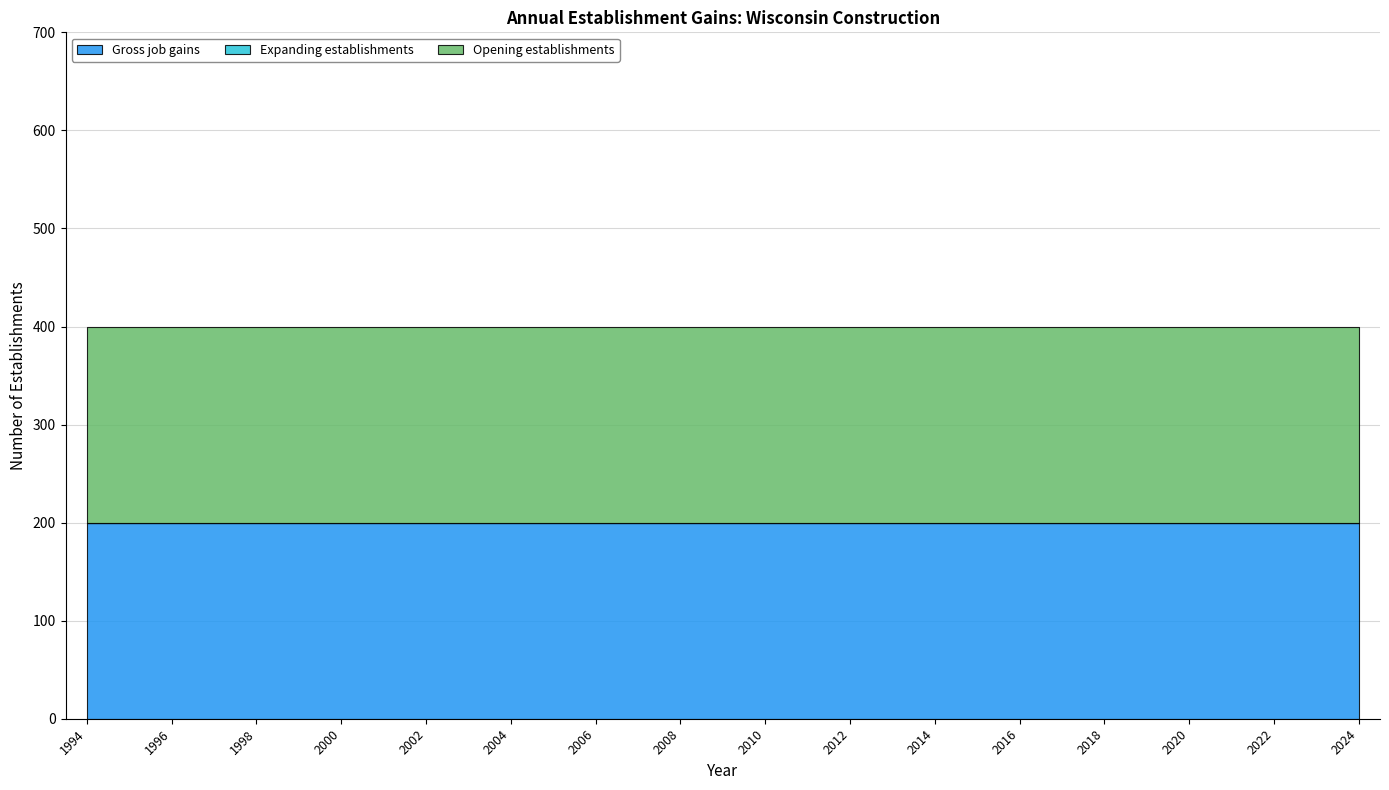

Where is Expanding establishments nearest to the value 0?

1994